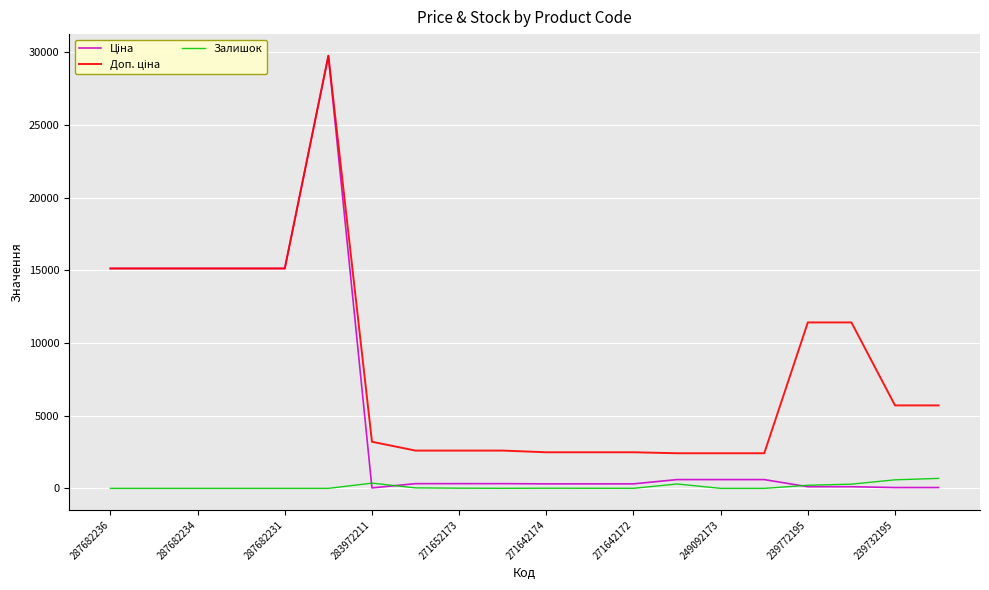

How many series are shown in this chart?

3